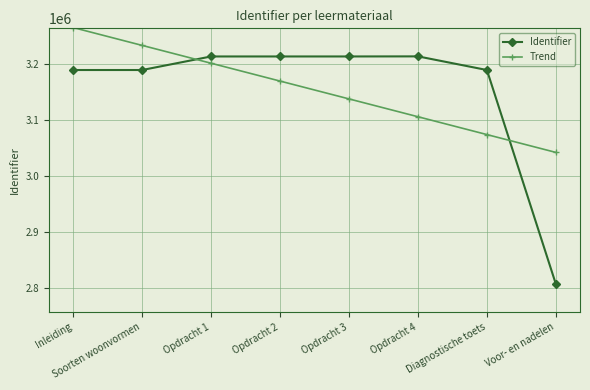

List the series in order of their peak value, highest first.

Trend, Identifier